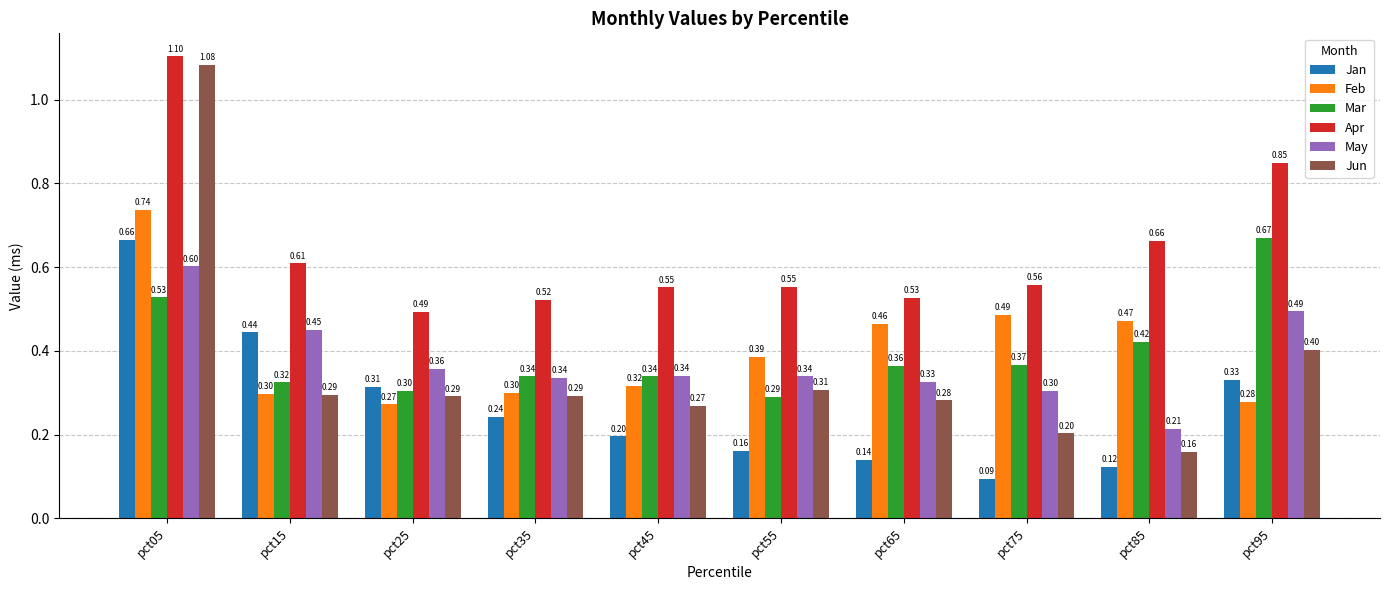

Does the chart contain stacked bars?

No